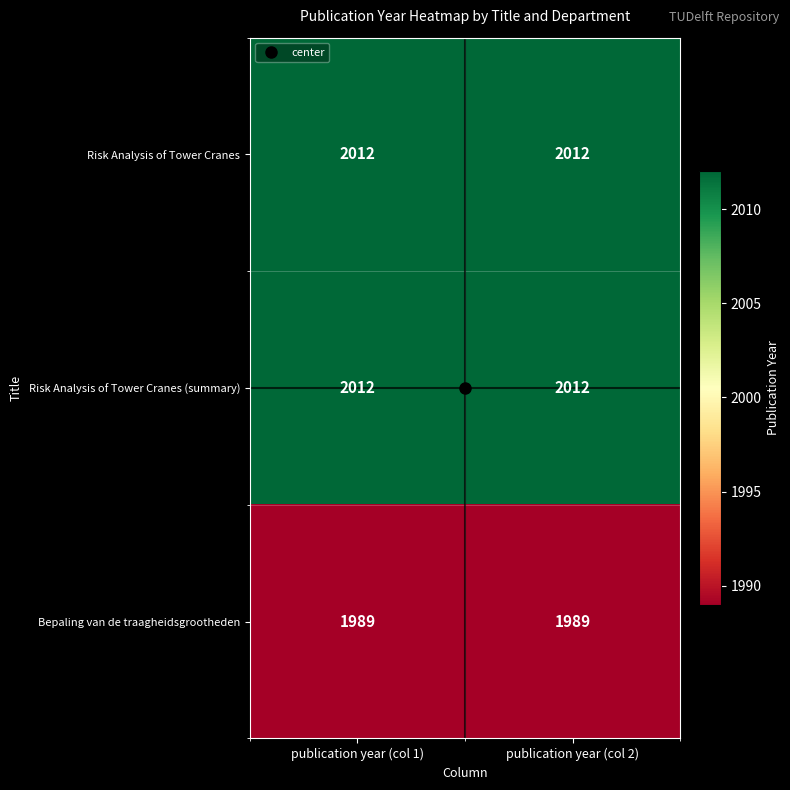

What value does the Risk Analysis of Tower Cranes series have at publication year (col 2)?

2012